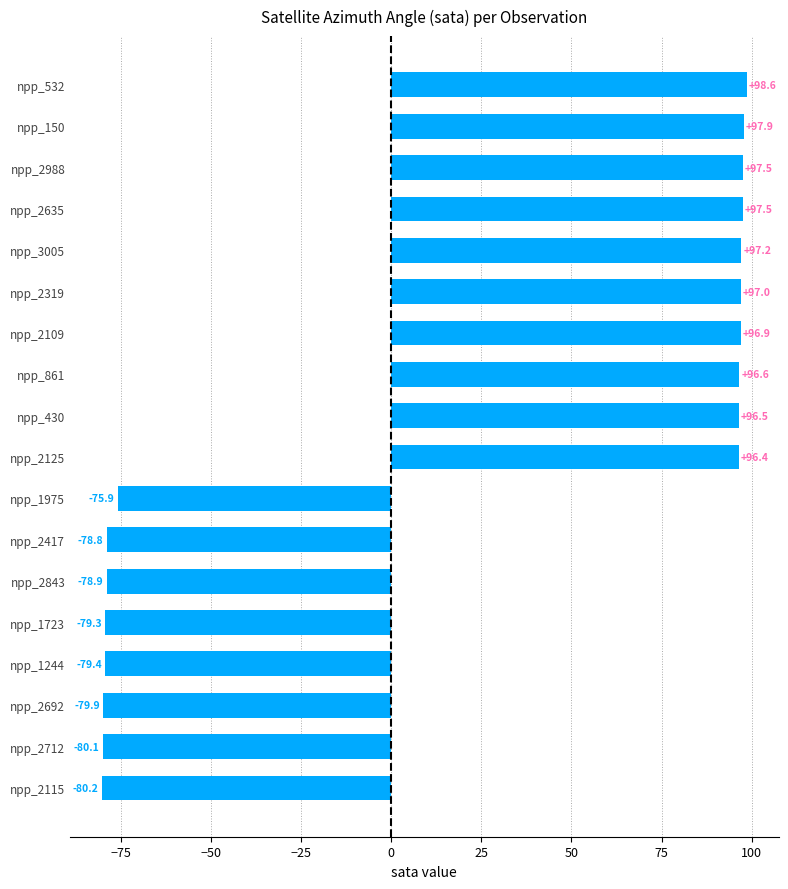

Where is the data nearest to the value 9?

npp_1975